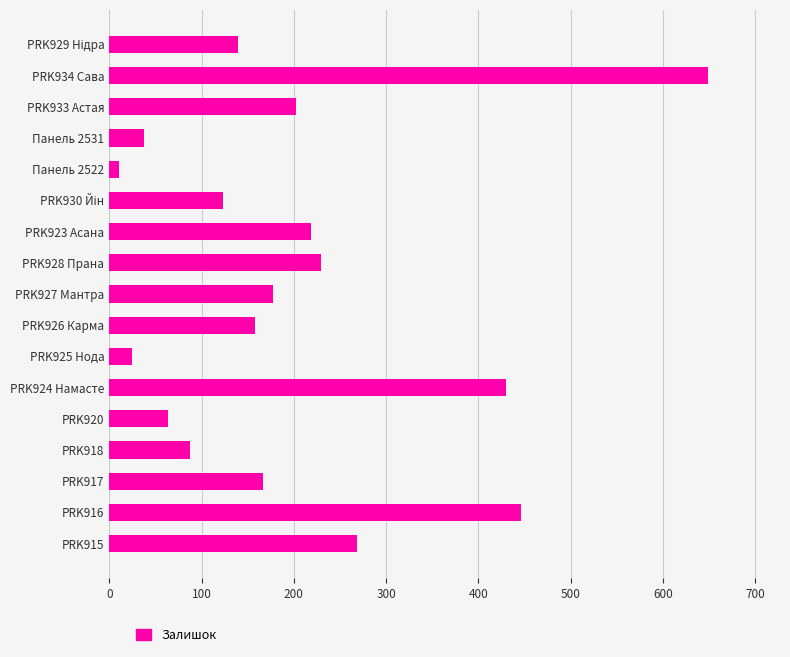

Which label corresponds to the smallest value in the chart?

Панель 2522